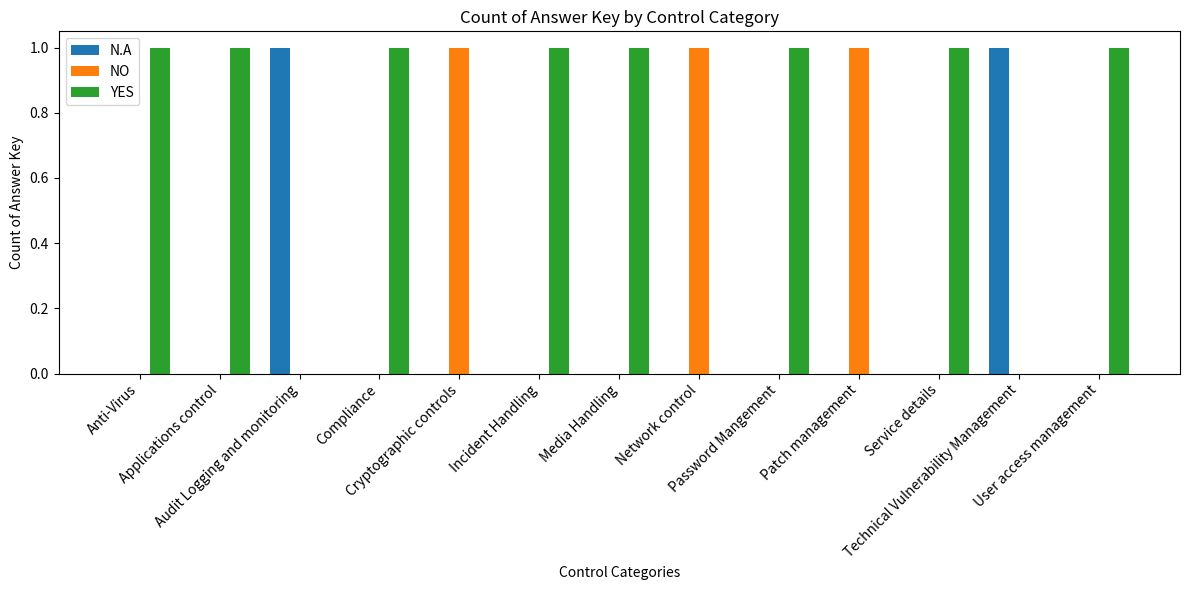

What are all the series names shown in the legend?

N.A, NO, YES